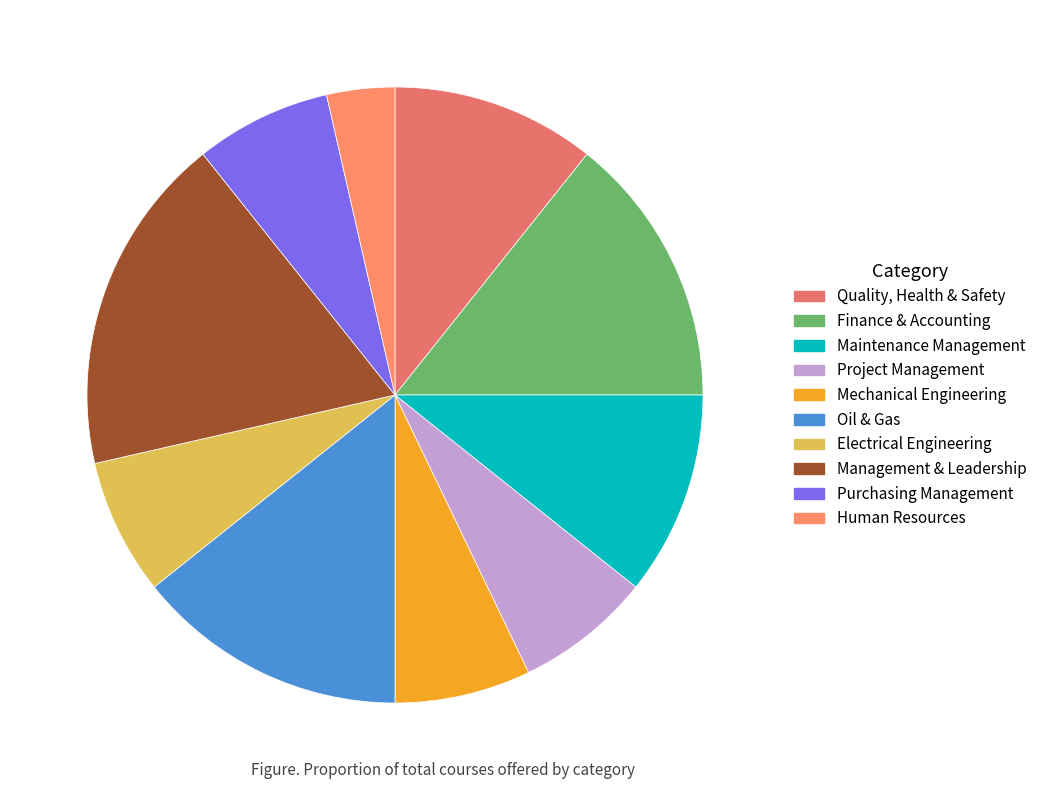

Does Oil & Gas account for over 50% of the chart?

No